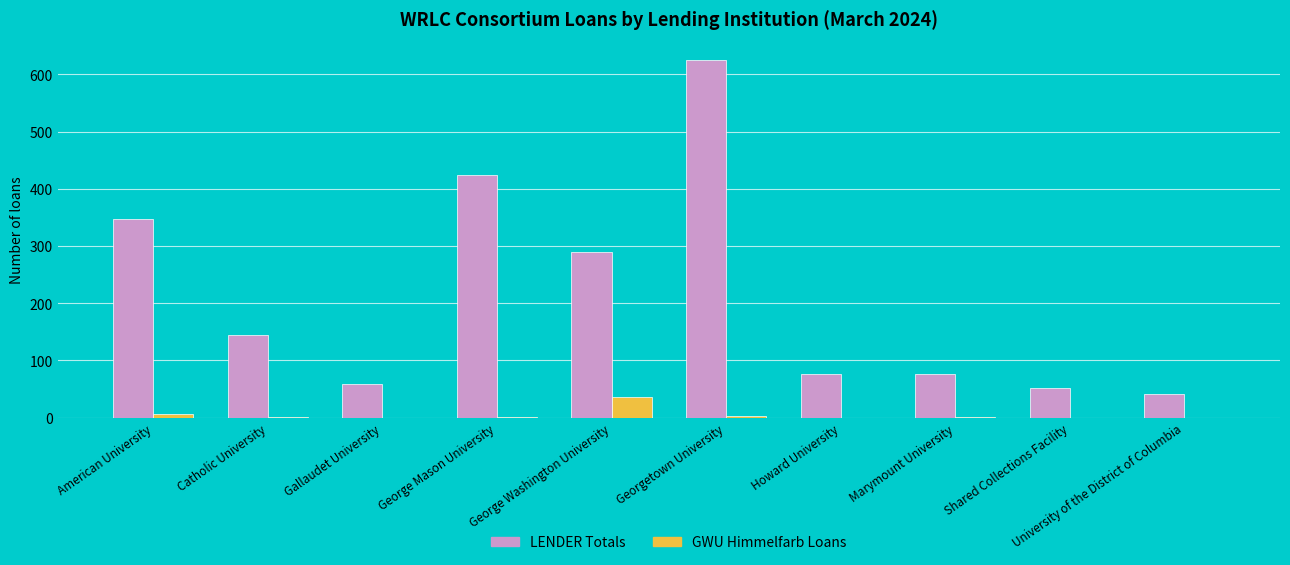

What is the sum of the LENDER Totals values at American University and University of the District of Columbia?

390